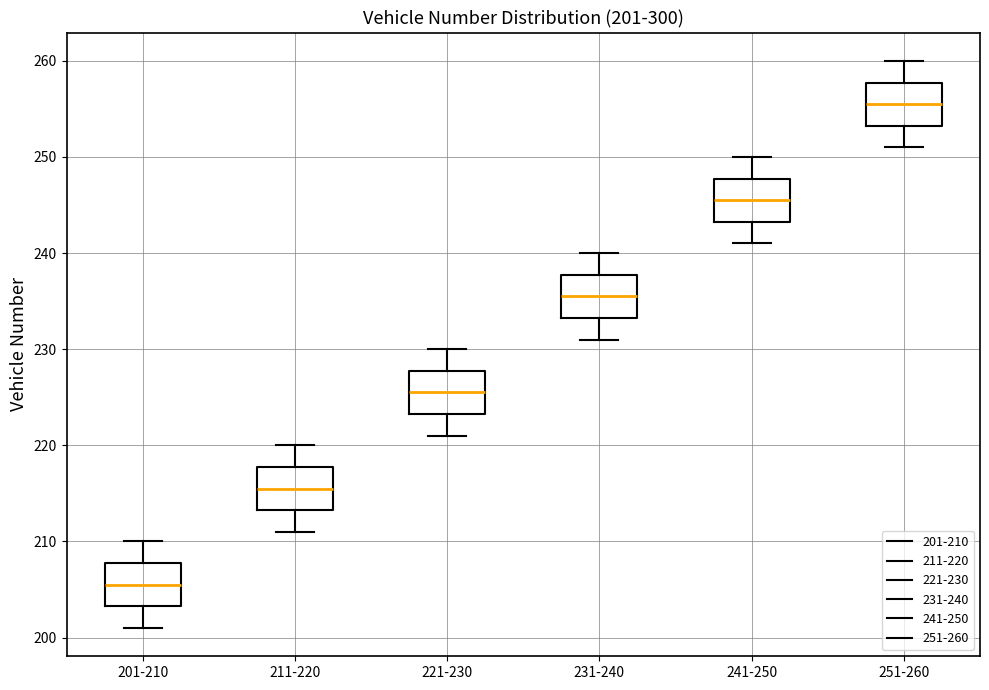

Which box has the lowest median line?

201-210